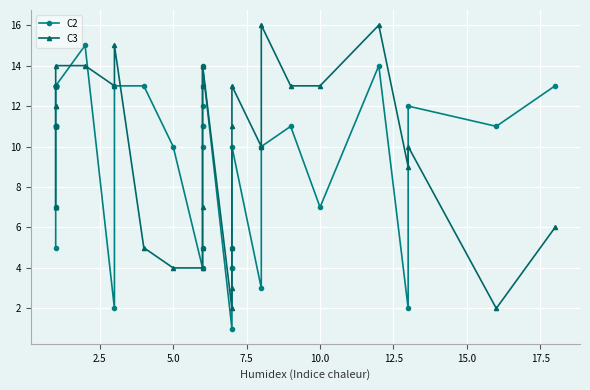

True or false: C2 has more than 2 interior local peaks.

True